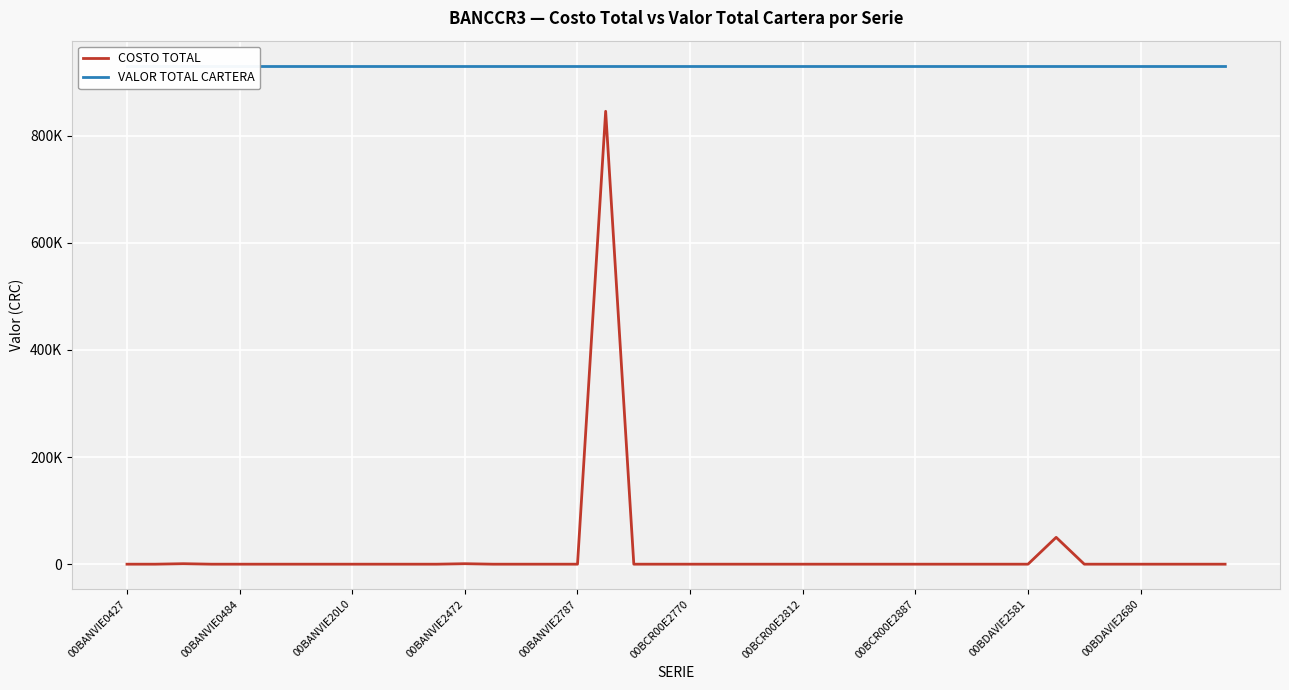

Which series has the largest total across all categories?

VALOR TOTAL CARTERA